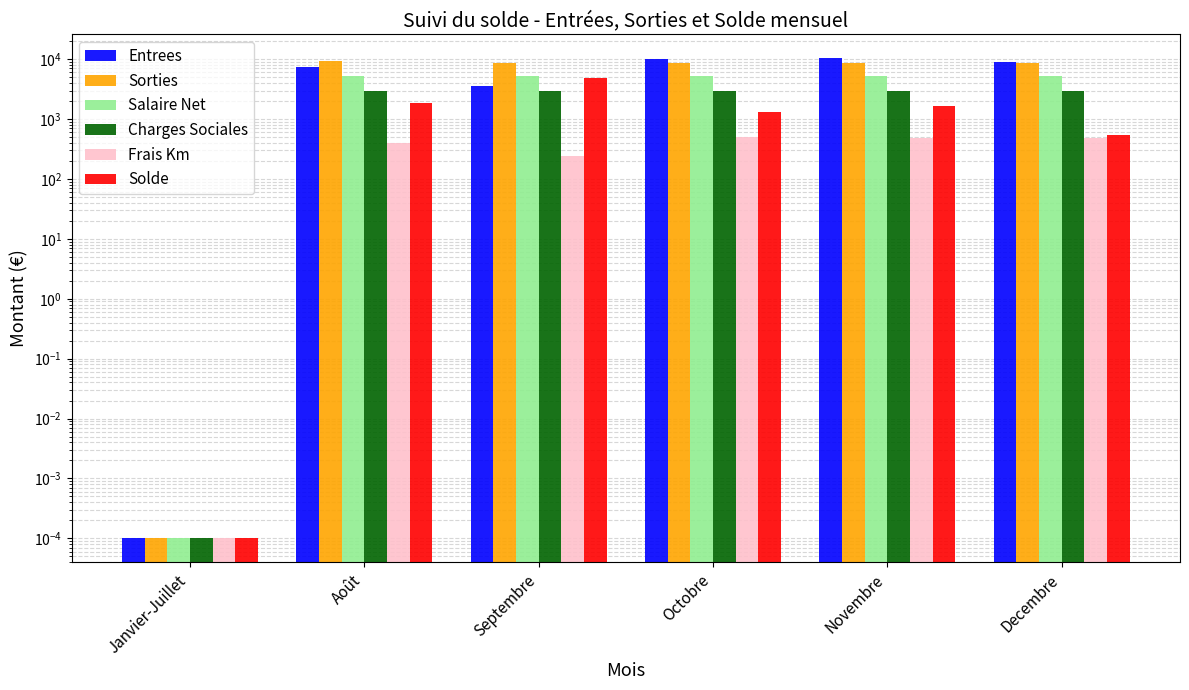

What is the value of the Solde bar at the 4th from the left?

1289.2